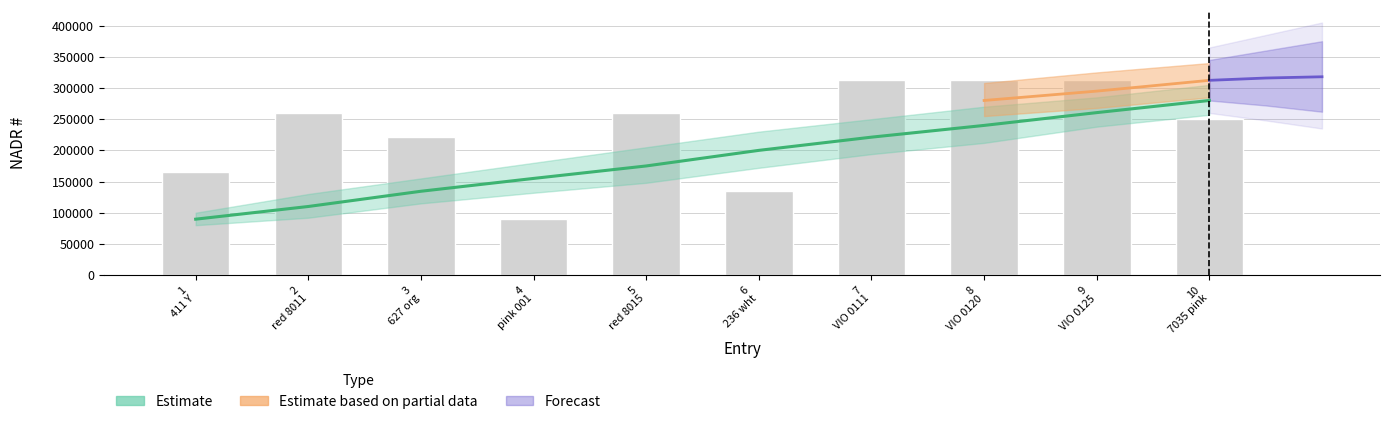

What is the maximum value shown in the chart?

312320